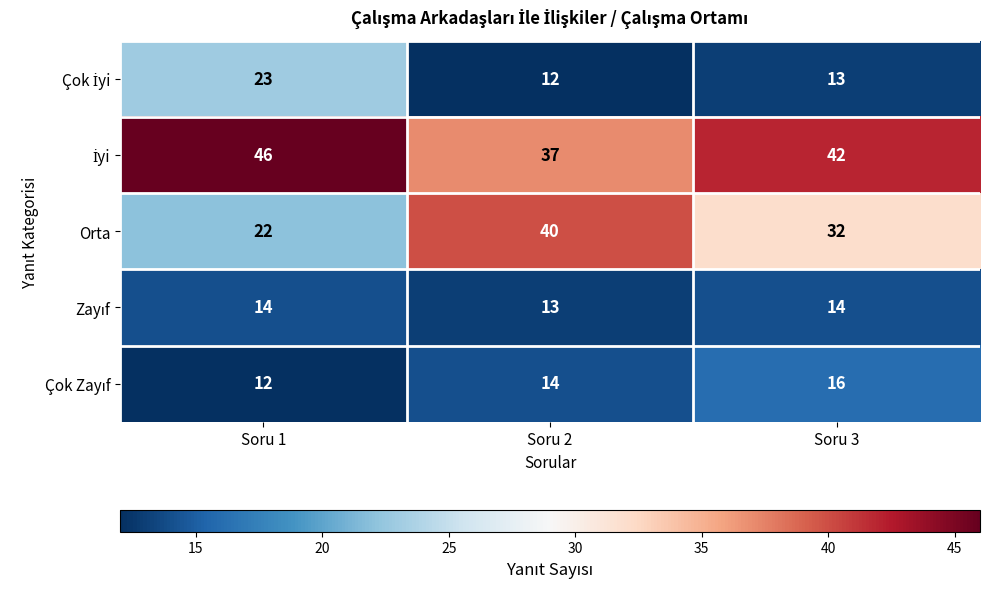

What is the difference between the highest and lowest values at Soru 2?

28